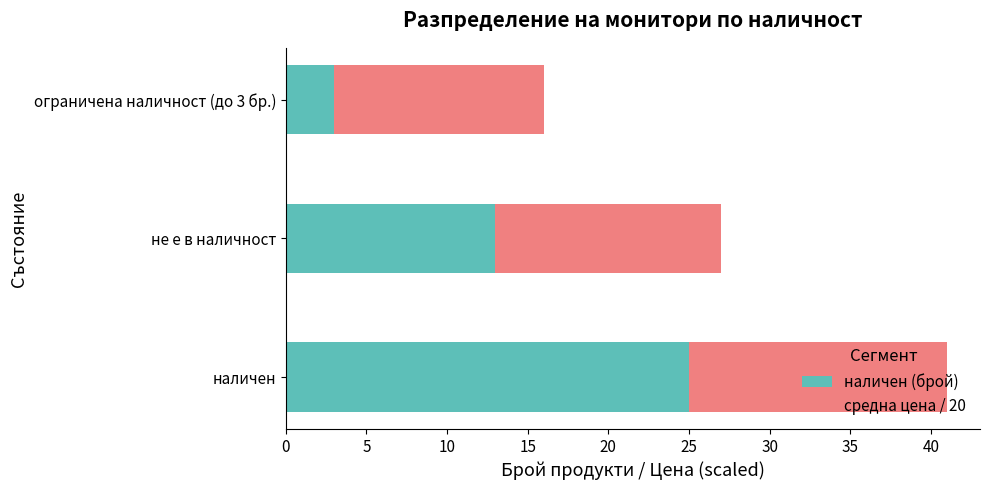

Is it true that наличен (брой) equals 13 at не е в наличност?

True